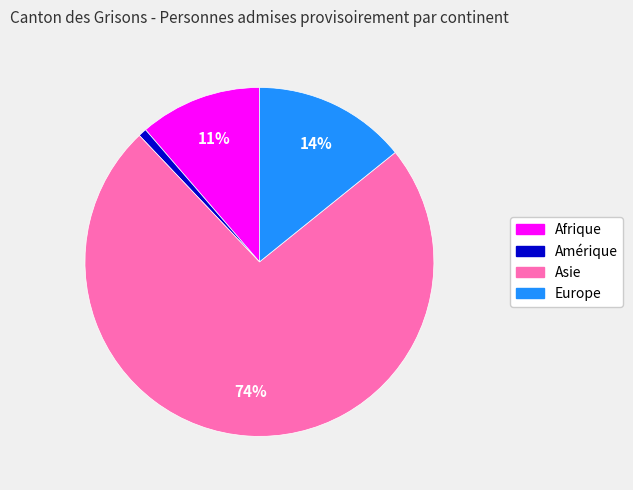

To the nearest percent, what percentage of the pie is Amérique?

1%